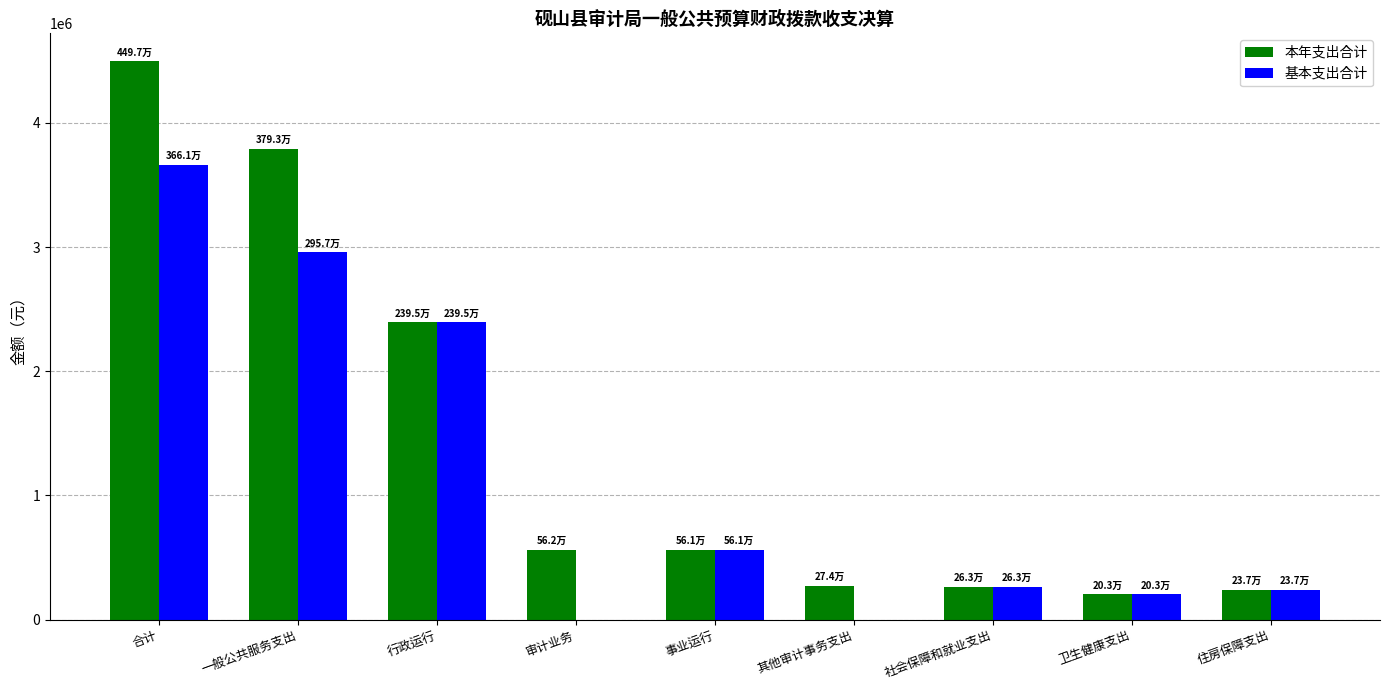

At which label does 基本支出合计 reach its peak?

合计